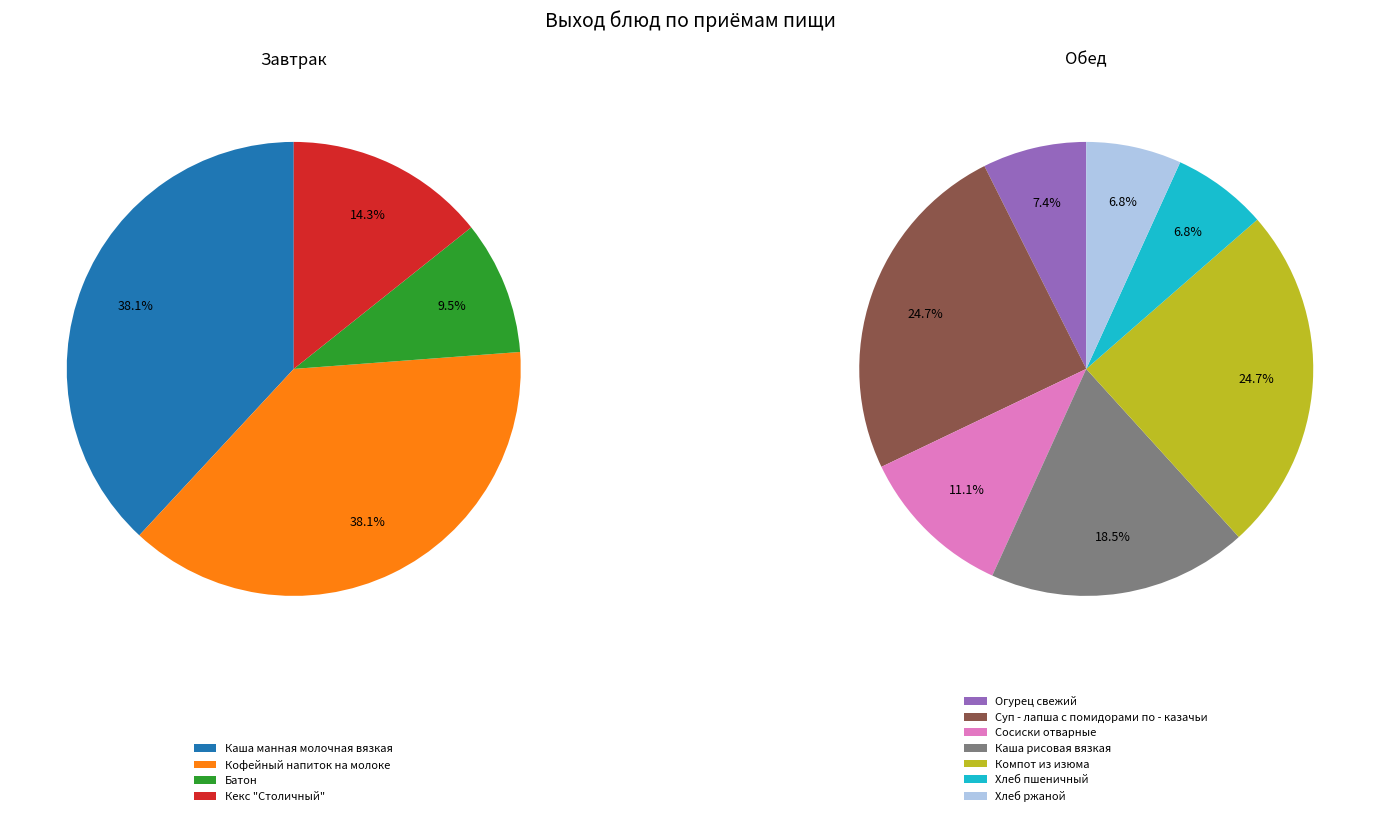

Rank the categories by value from highest to lowest.

Каша манная молочная вязкая, Кофейный напиток на молоке, Суп - лапша с помидорами по - казачьи, Компот из изюма, Каша рисовая вязкая, Сосиски отварные, Кекс "Столичный", Огурец свежий, Хлеб пшеничный, Хлеб ржаной, Батон